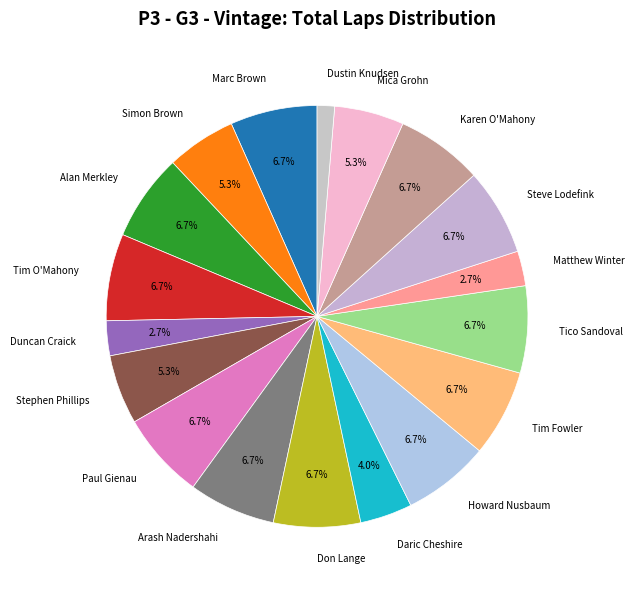

Approximately how many times larger is the value at Marc Brown compared to Don Lange?

1.0